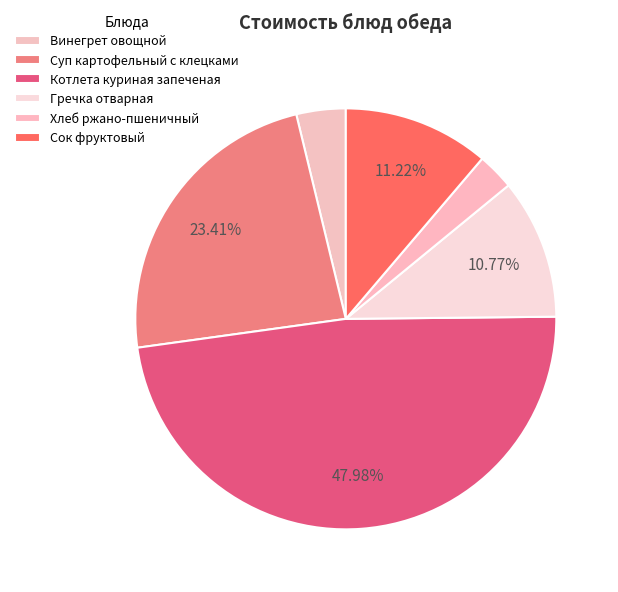

To the nearest percent, what portion does Винегрет овощной represent?

4%